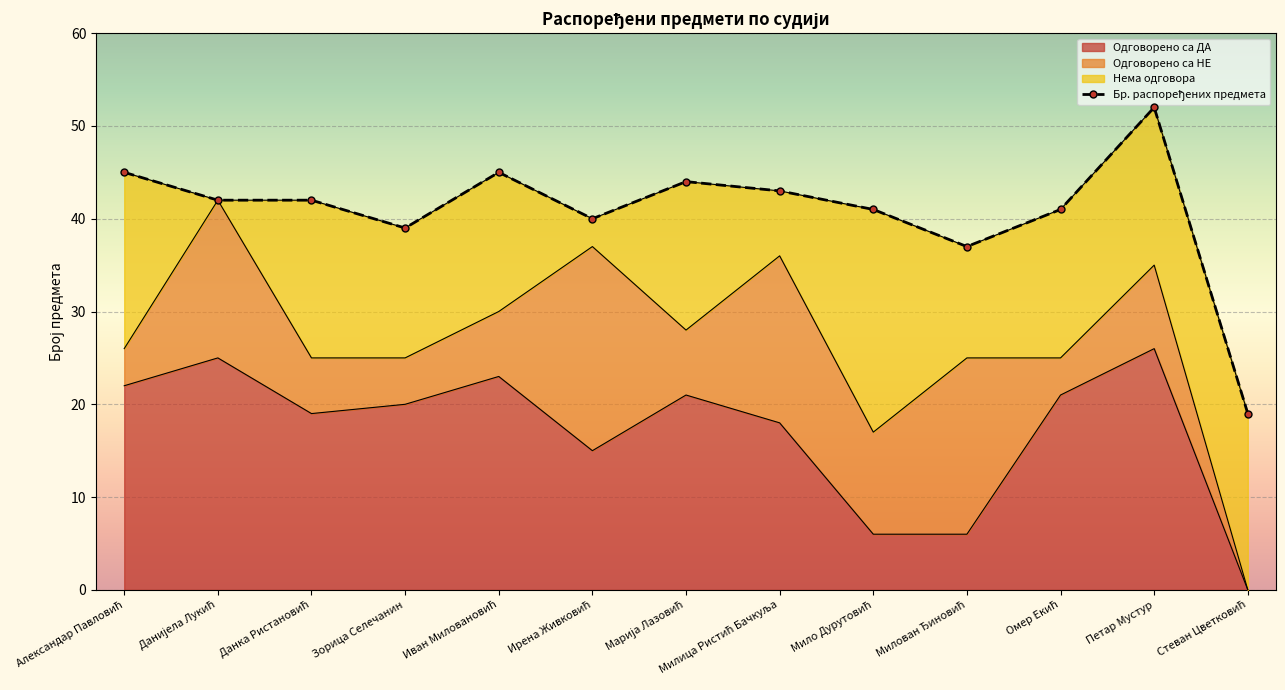

What is the label of the 5th point from the right?

Мило Дурутовић